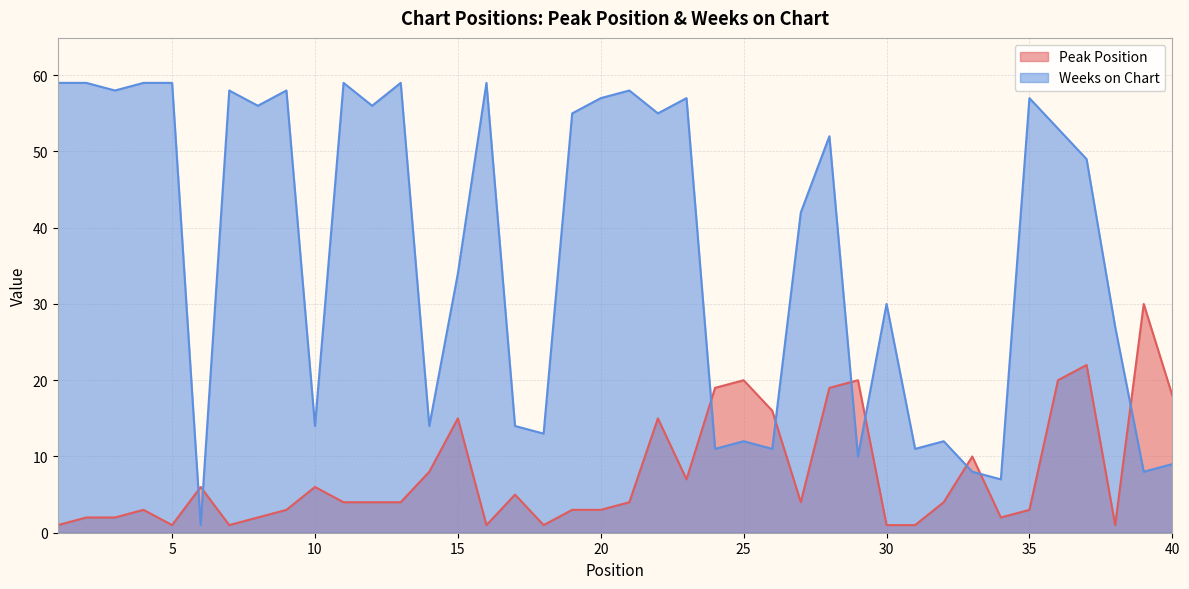

Which series has the widest spread of values?

Weeks on Chart